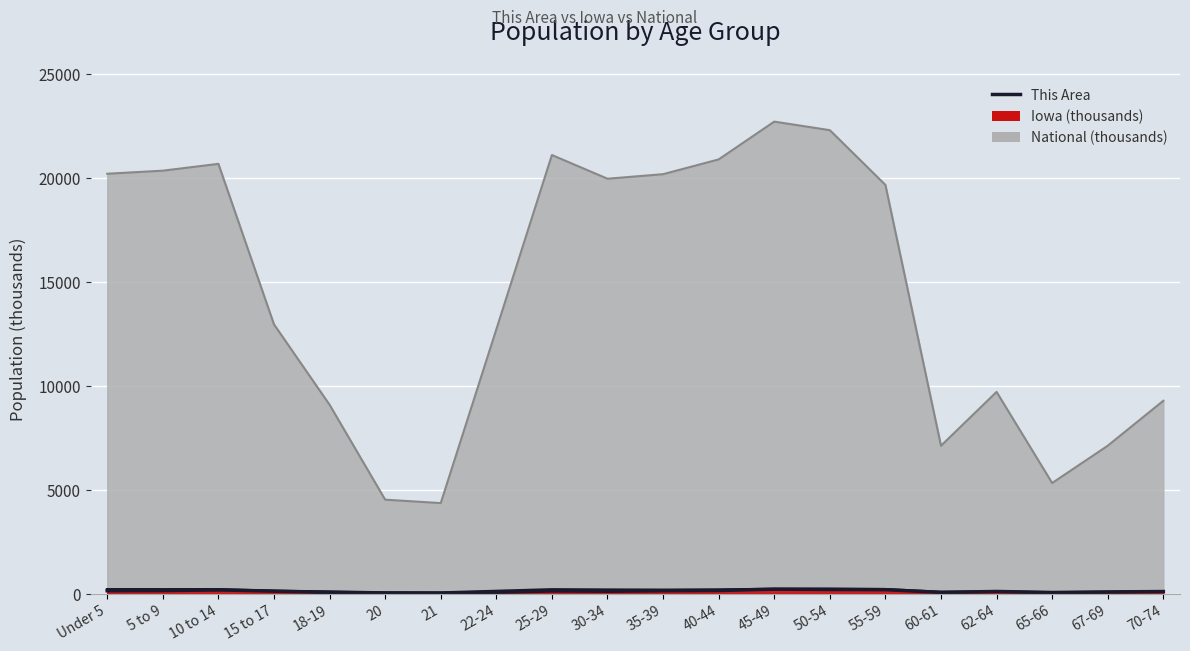

What is the change in value from 20 to 40-44?

+120